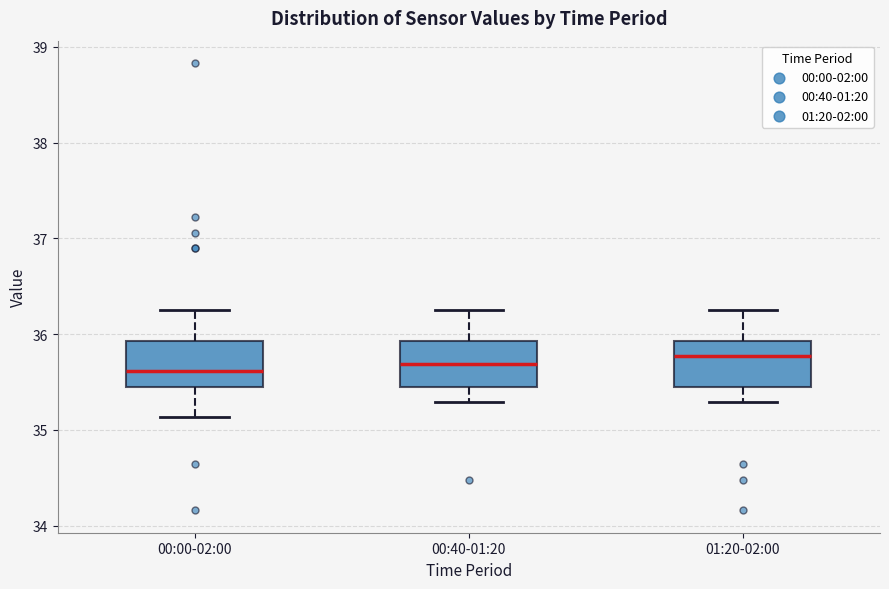

Reading left to right, transcribe this box plot: for each box, give where its median line is, the range the box spans, and where its two whiskers end, as read against the y-axis. The values are not printed on the chart, so give them approximately, as read against the axis.

00:00-02:00: median 35.6, box 35.5 to 35.9, whiskers 35.1 to 36.3
00:40-01:20: median 35.7, box 35.5 to 35.9, whiskers 35.3 to 36.3
01:20-02:00: median 35.8, box 35.5 to 35.9, whiskers 35.3 to 36.3